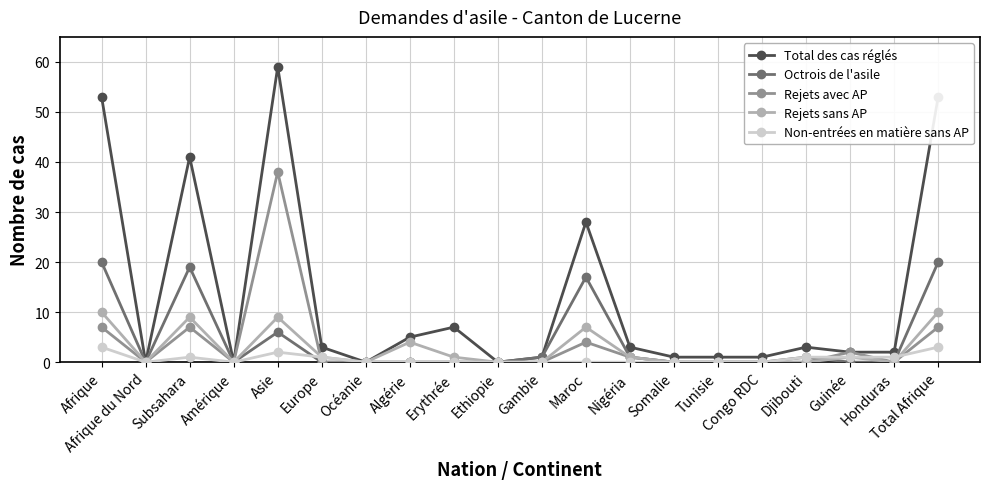

At which category is the sum across all series the highest?

Asie